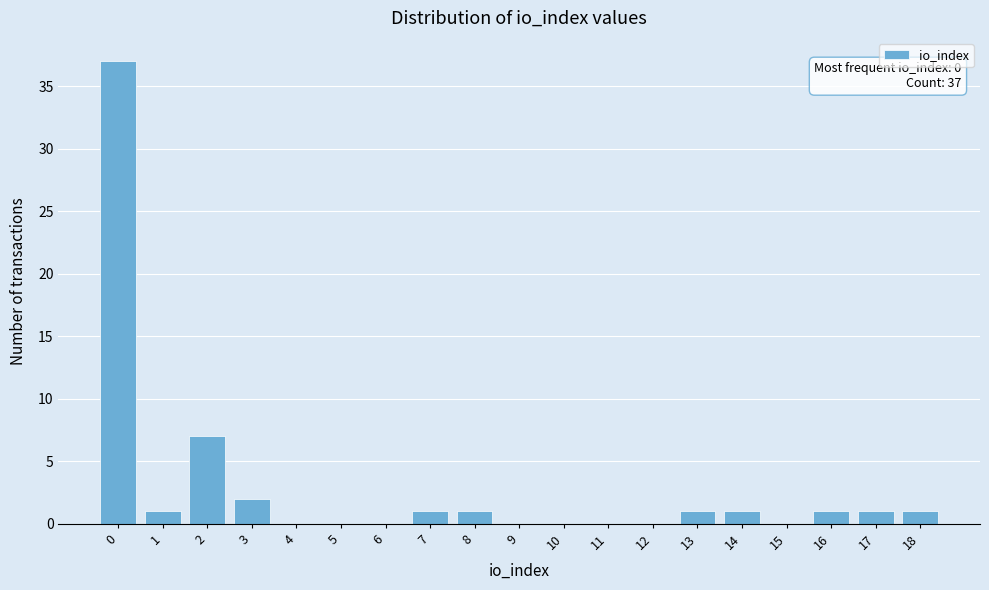

Reading left to right, list all the values displayed in this chart.

0=37	1=1	2=7	3=2	4=0	5=0	6=0	7=1	8=1	9=0	10=0	11=0	12=0	13=1	14=1	15=0	16=1	17=1	18=1